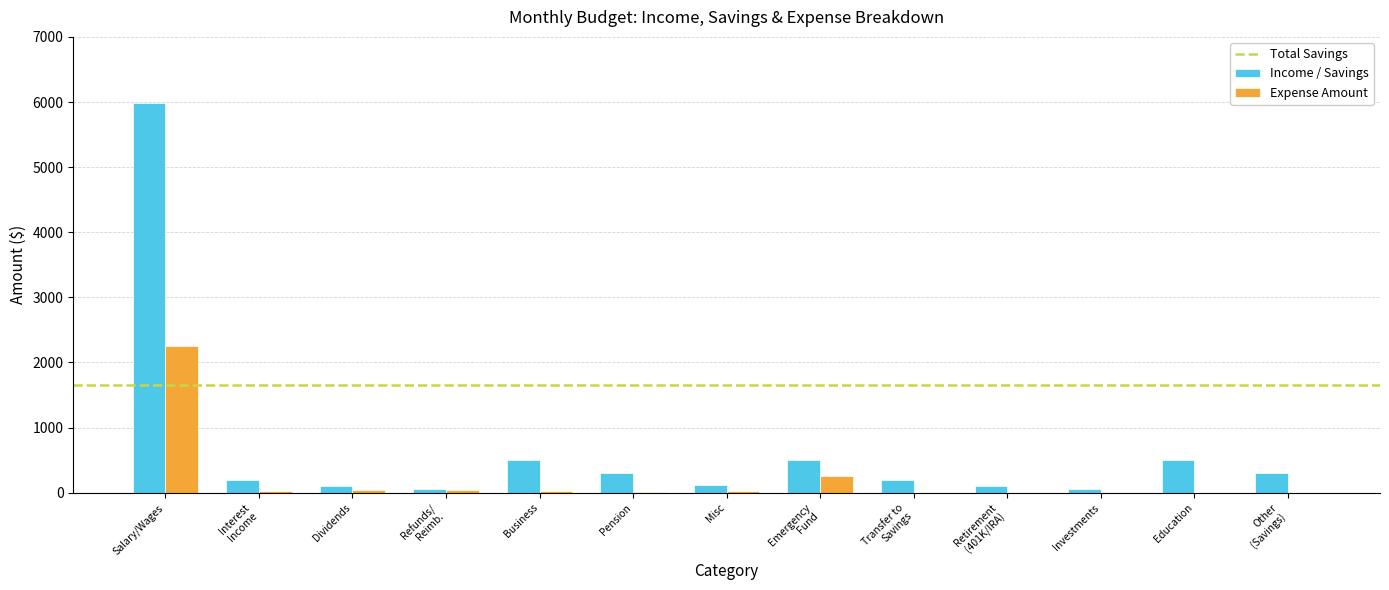

Count the number of categories in the chart.

13